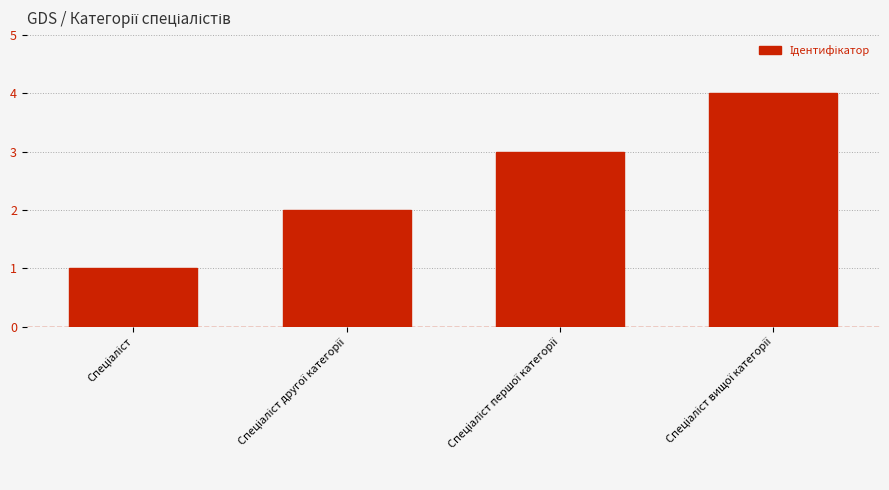

What is the difference between the maximum and minimum values?

3